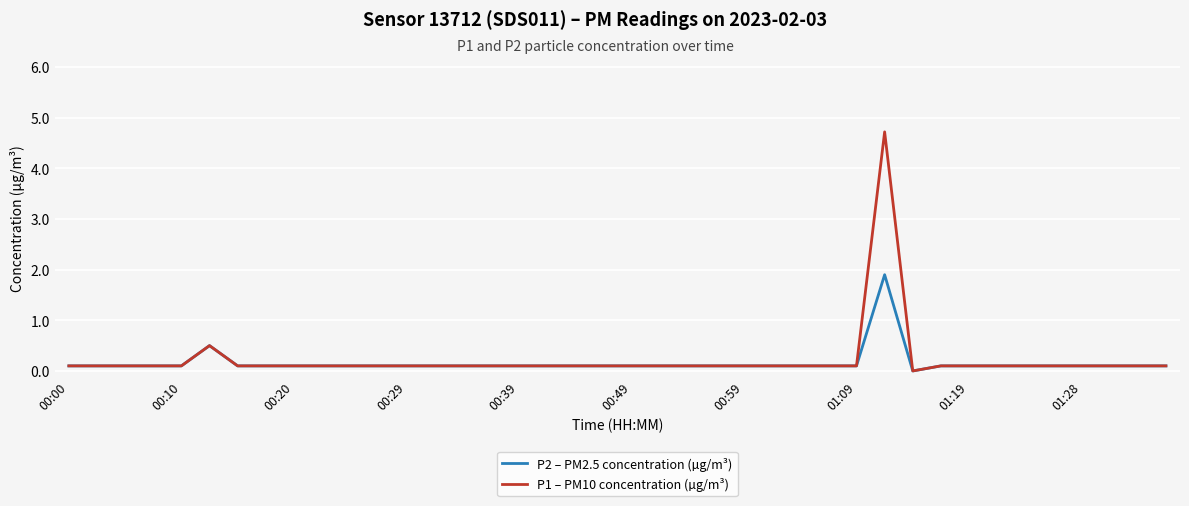

Which series has the widest spread of values?

P1 – PM10 concentration (µg/m³)